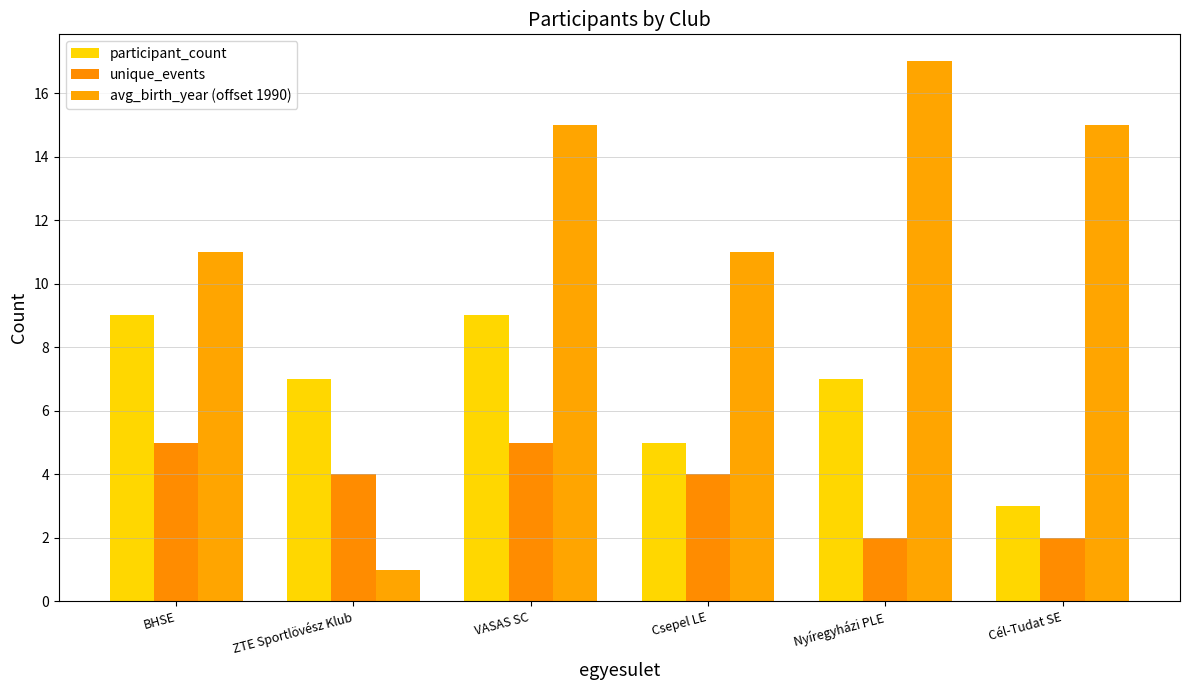

What value does the participant_count series have at Cél-Tudat SE?

3